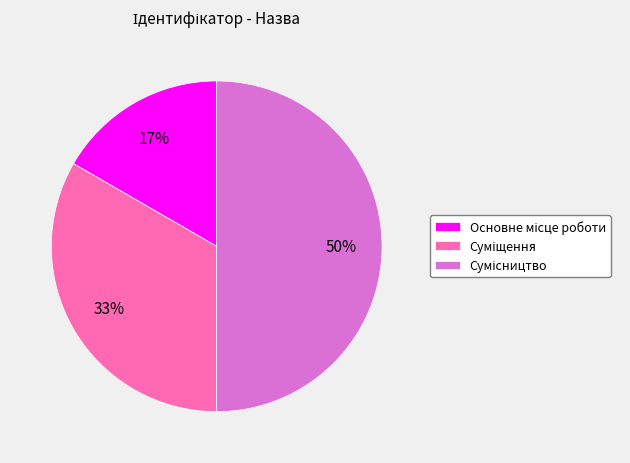

To the nearest percent, what is the difference between the largest and smallest slice percentages?

33%